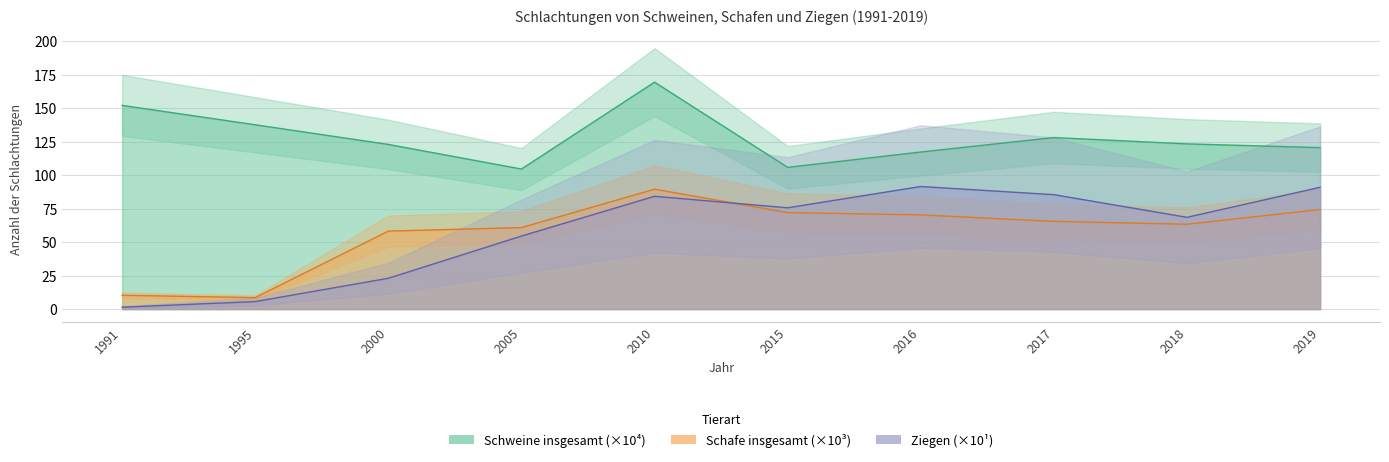

Where does the Ziegen series first go above 75?

2010